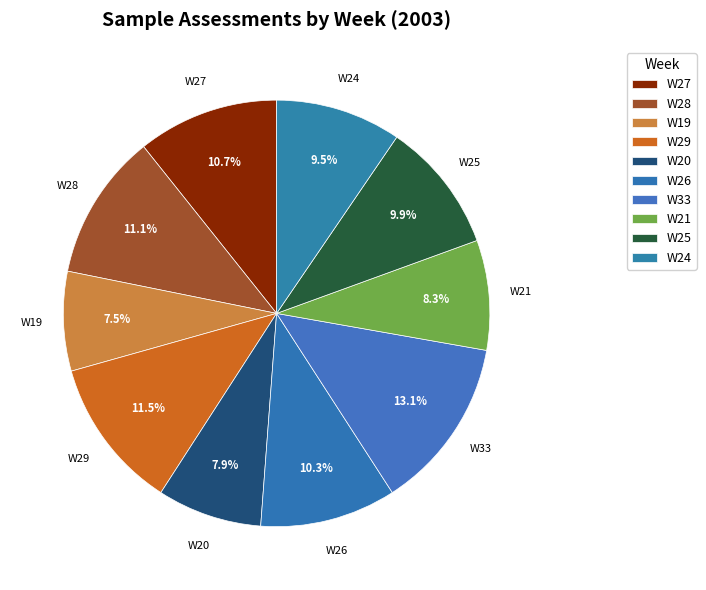

What is the largest slice in the pie chart?

W33